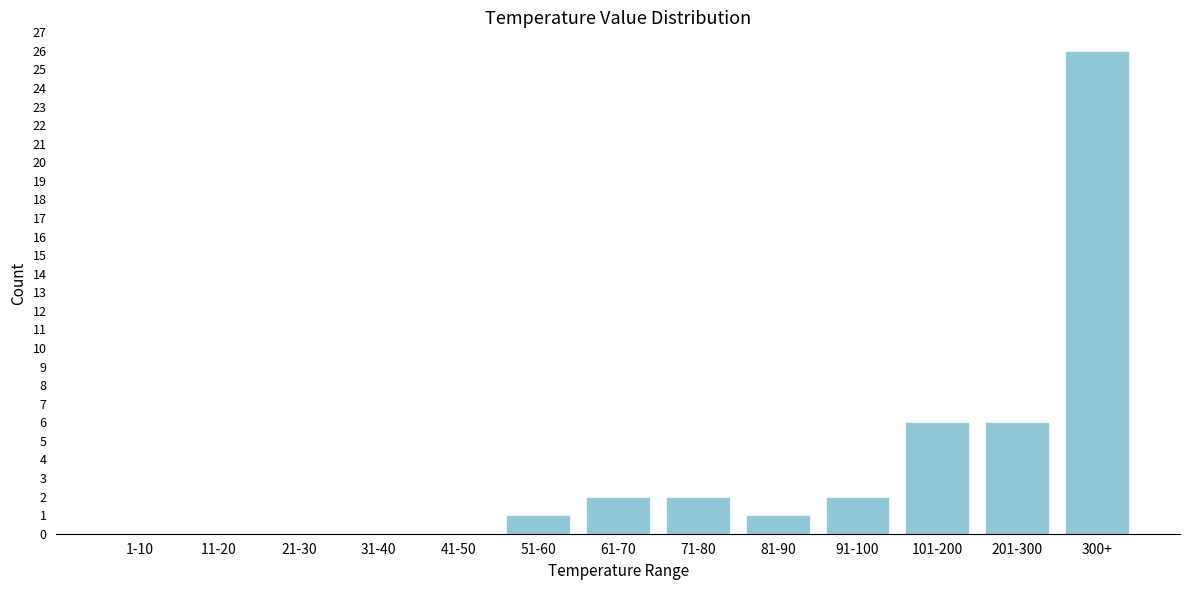

Reading left to right, what are all the values shown in this chart?

1-10=0	11-20=0	21-30=0	31-40=0	41-50=0	51-60=1	61-70=2	71-80=2	81-90=1	91-100=2	101-200=6	201-300=6	300+=26